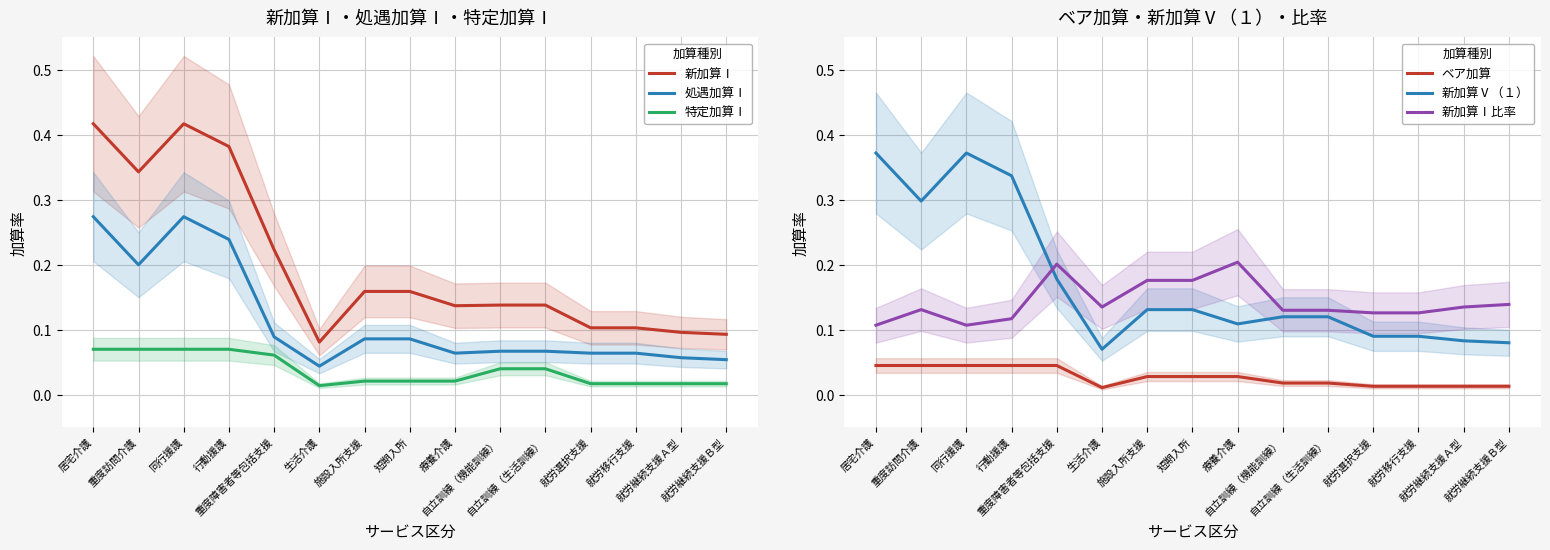

How many series are shown in this chart?

6